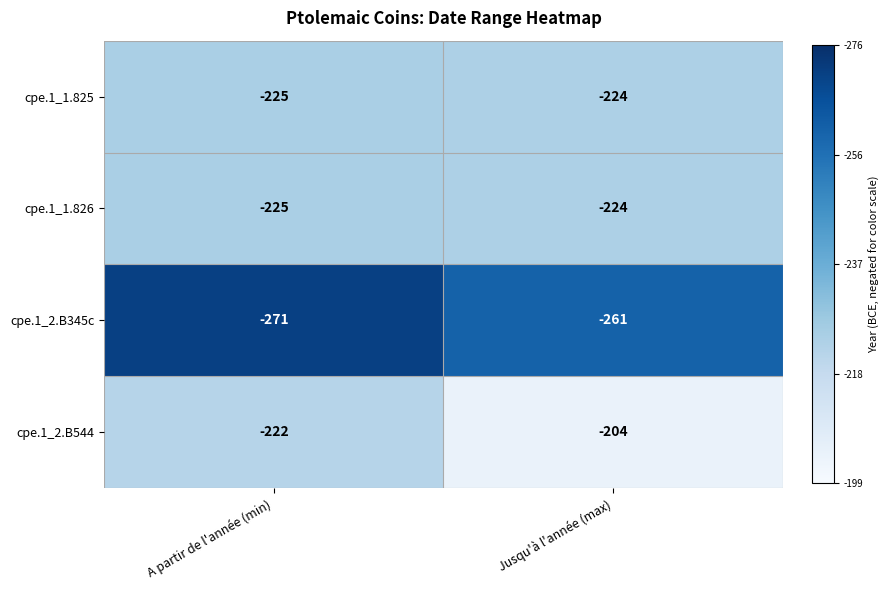

Which series has the largest total across all categories?

cpe.1_2.B544